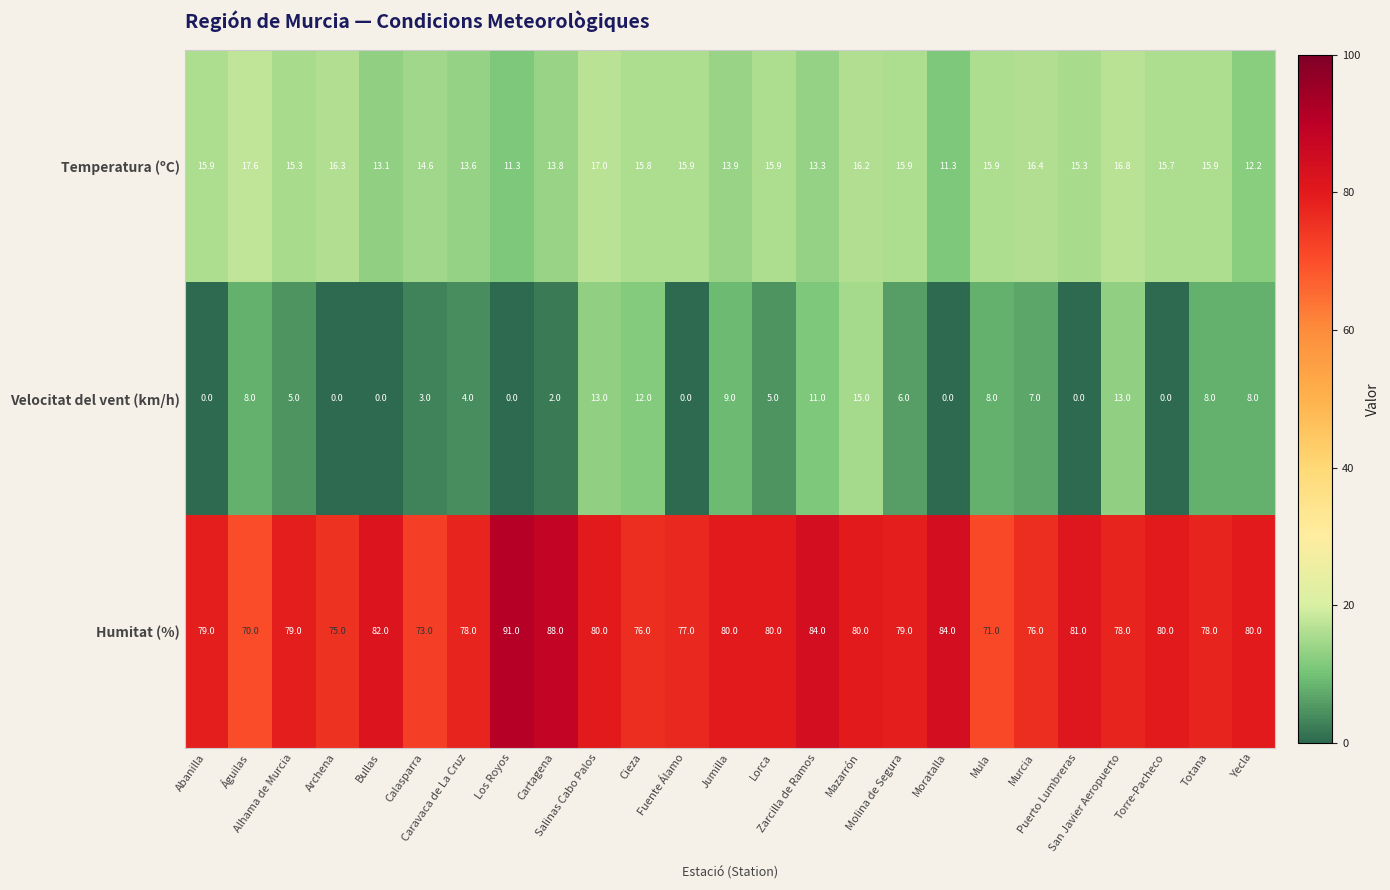

What is the sum of all Velocitat del vent (km/h) values?

137.0